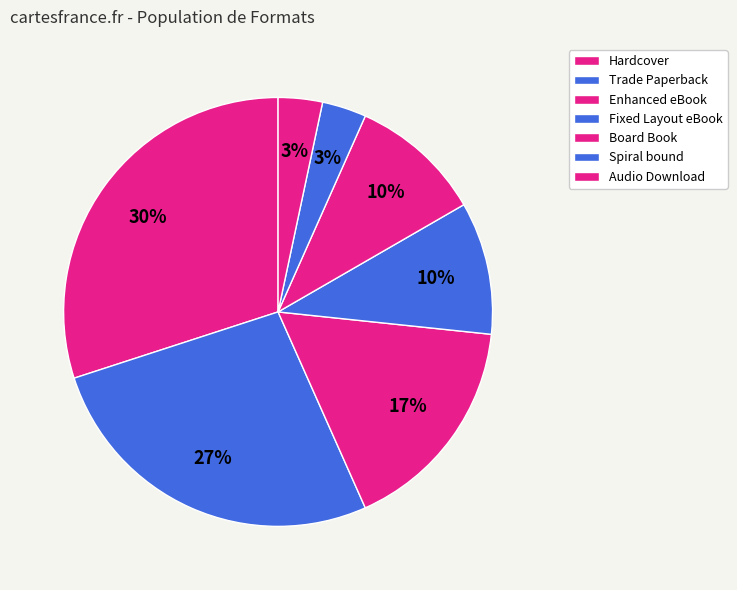

True or false: Fixed Layout eBook accounts for 1% of the total.

False